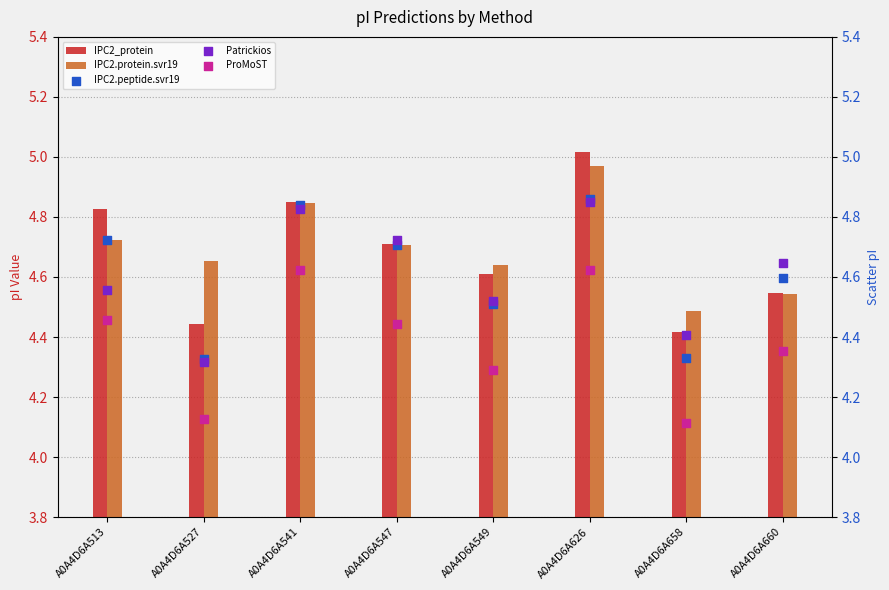

Which series has the widest spread of Y values?

IPC2_protein